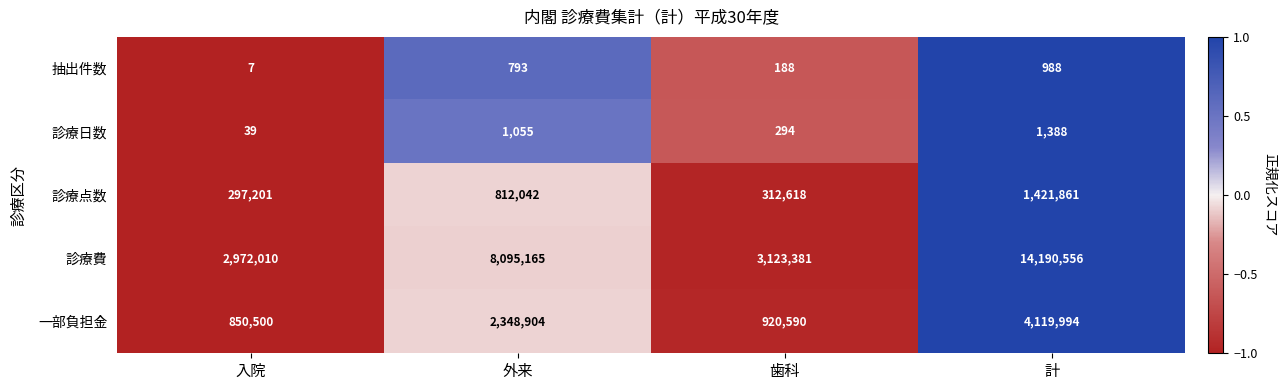

Which series has the largest total across all categories?

診療費